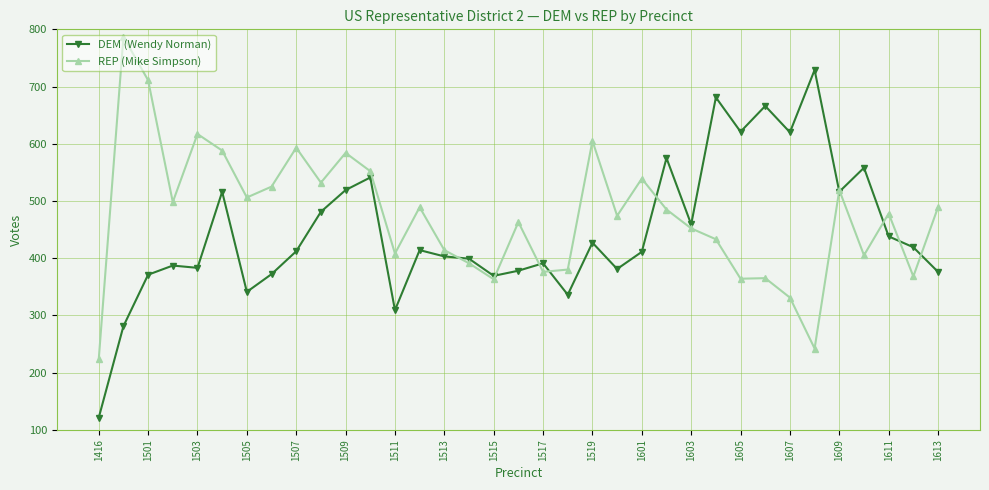

How many lines are shown in the chart?

2